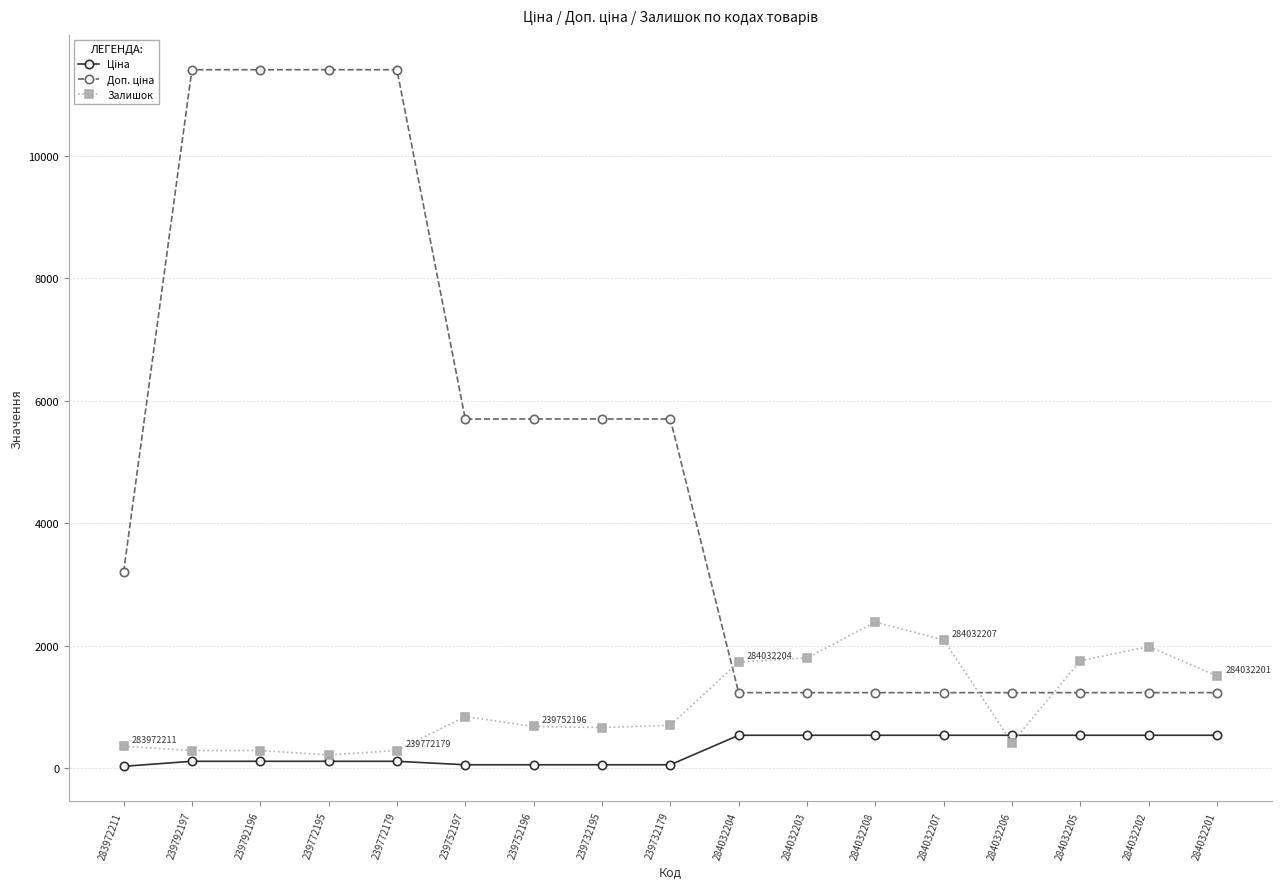

True or false: Залишок has more than 0 interior local peaks.

True